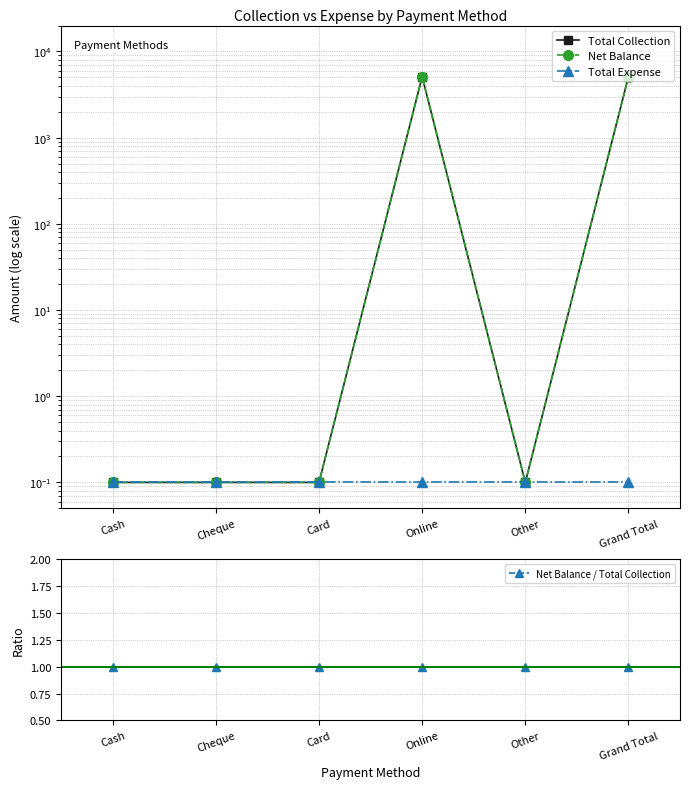

True or false: Net Balance / Total Collection has more than 2 points higher than both neighbors.

False